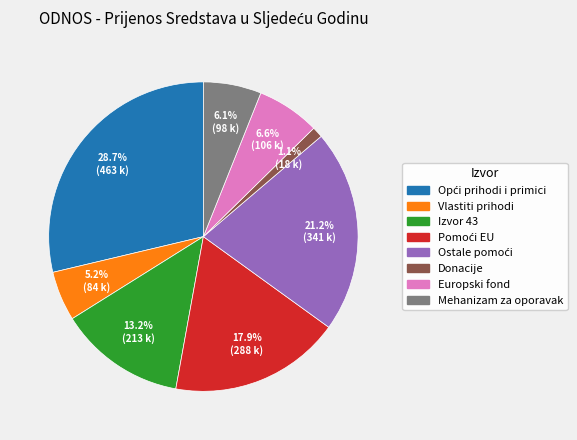

Is there any slice that represents more than half of the pie?

No